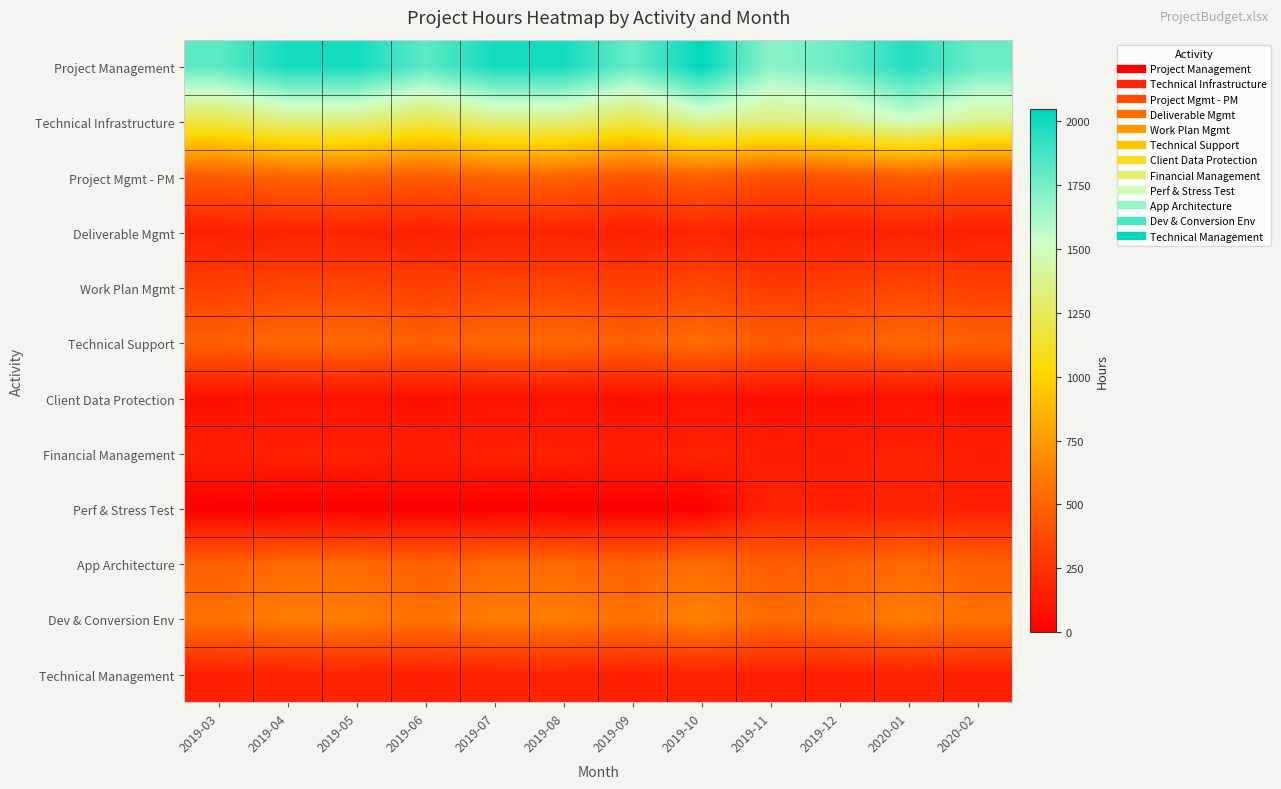

Reading left to right, extract all data points from this chart.

Project Management: 2019-03=1810	2019-04=1990	2019-05=1990	2019-06=1810	2019-07=1990	2019-08=1990	2019-09=1778	2019-10=2044	2019-11=1688	2019-12=1778	2020-01=1956	2020-02=1778
Technical Infrastructure: 2019-03=1200	2019-04=1320	2019-05=1320	2019-06=1200	2019-07=1320	2019-08=1320	2019-09=1200	2019-10=1380	2019-11=1324	2019-12=1360	2020-01=1496	2020-02=1360
Project Mgmt - PM: 2019-03=450	2019-04=494	2019-05=494	2019-06=450	2019-07=494	2019-08=494	2019-09=418	2019-10=480	2019-11=396	2019-12=418	2020-01=460	2020-02=418
Deliverable Mgmt: 2019-03=160	2019-04=176	2019-05=176	2019-06=160	2019-07=176	2019-08=176	2019-09=160	2019-10=184	2019-11=152	2019-12=160	2020-01=176	2020-02=160
Work Plan Mgmt: 2019-03=320	2019-04=352	2019-05=352	2019-06=320	2019-07=352	2019-08=352	2019-09=320	2019-10=368	2019-11=304	2019-12=320	2020-01=352	2020-02=320
Technical Support: 2019-03=480	2019-04=528	2019-05=528	2019-06=480	2019-07=528	2019-08=528	2019-09=480	2019-10=552	2019-11=456	2019-12=480	2020-01=528	2020-02=480
Client Data Protection: 2019-03=80	2019-04=88	2019-05=88	2019-06=80	2019-07=88	2019-08=88	2019-09=80	2019-10=92	2019-11=76	2019-12=80	2020-01=88	2020-02=80
Financial Management: 2019-03=160	2019-04=176	2019-05=176	2019-06=160	2019-07=176	2019-08=176	2019-09=160	2019-10=184	2019-11=152	2019-12=160	2020-01=176	2020-02=160
Perf & Stress Test: 2019-03=0	2019-04=0	2019-05=0	2019-06=0	2019-07=0	2019-08=0	2019-09=0	2019-10=0	2019-11=184	2019-12=160	2020-01=176	2020-02=160
App Architecture: 2019-03=480	2019-04=528	2019-05=528	2019-06=480	2019-07=528	2019-08=528	2019-09=480	2019-10=552	2019-11=456	2019-12=480	2020-01=528	2020-02=480
Dev & Conversion Env: 2019-03=560	2019-04=616	2019-05=616	2019-06=560	2019-07=616	2019-08=616	2019-09=560	2019-10=644	2019-11=532	2019-12=560	2020-01=616	2020-02=560
Technical Management: 2019-03=160	2019-04=176	2019-05=176	2019-06=160	2019-07=176	2019-08=176	2019-09=160	2019-10=184	2019-11=152	2019-12=160	2020-01=176	2020-02=160